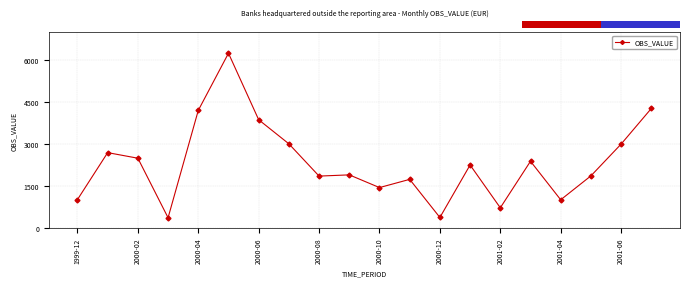

What is the smallest value displayed?

366